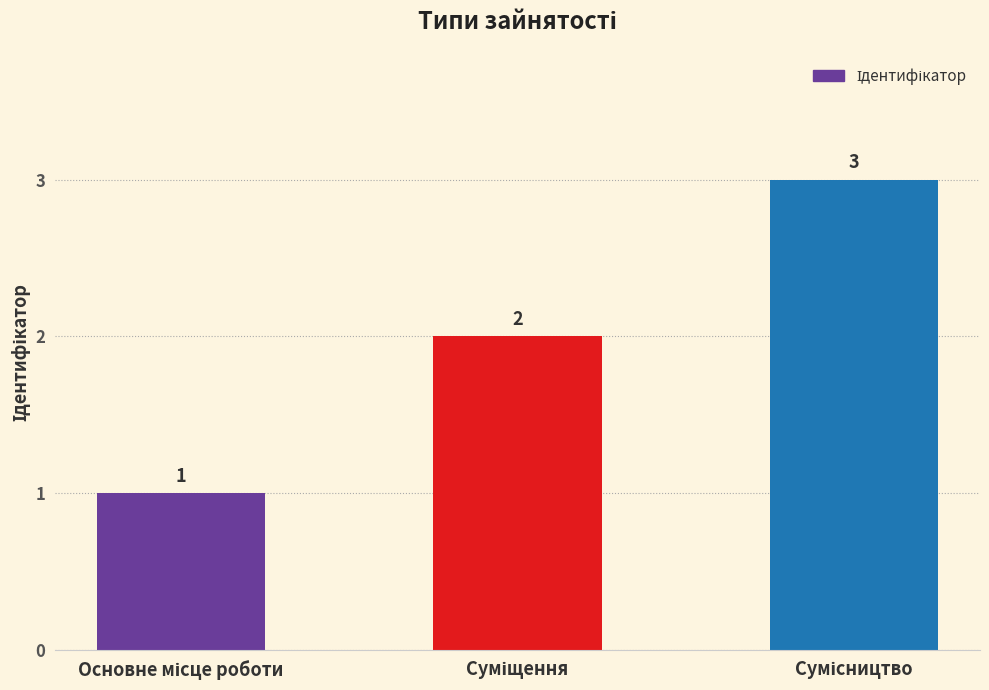

How many values are between 1 and 3?

3